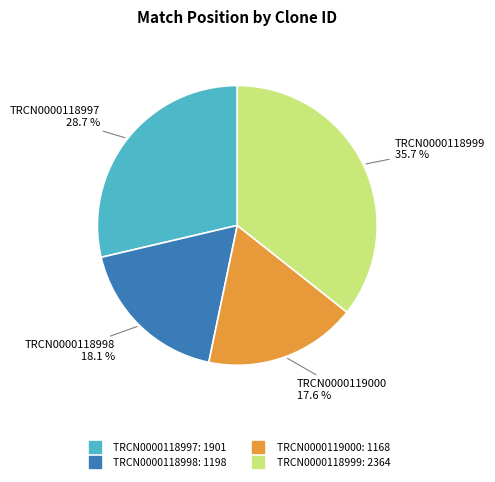

Does any single category account for the majority?

No